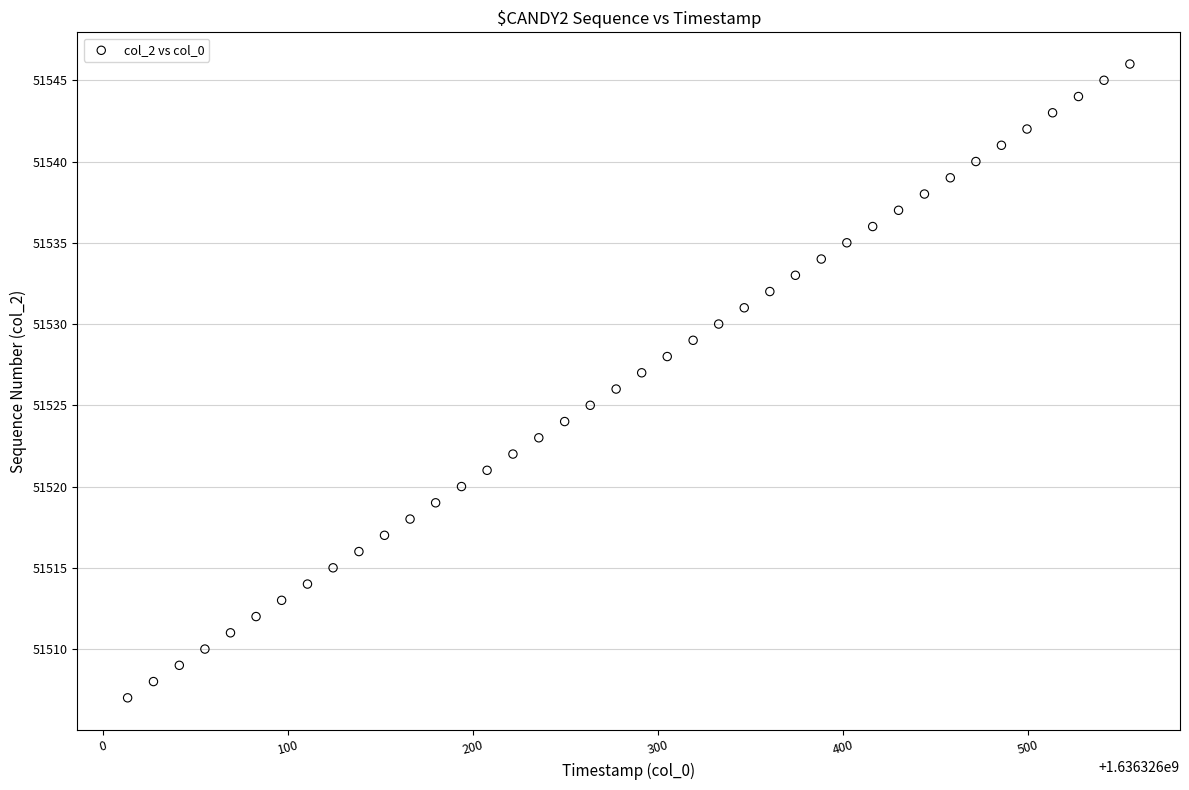

What is the range of Y values (max minus min)?

39